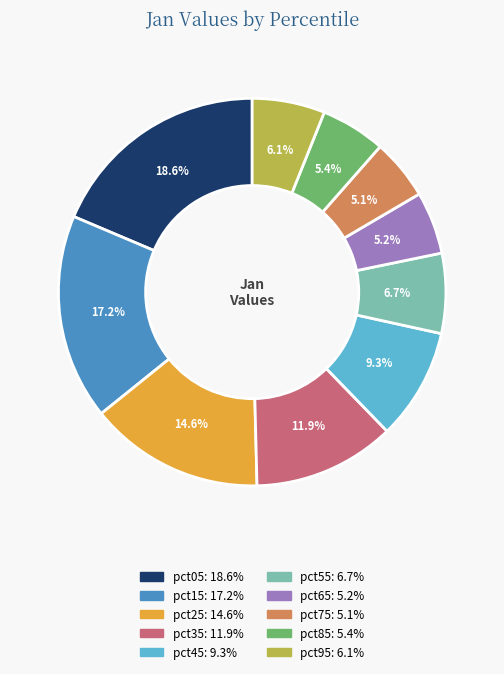

Which has a higher value, pct05 or pct65?

pct05